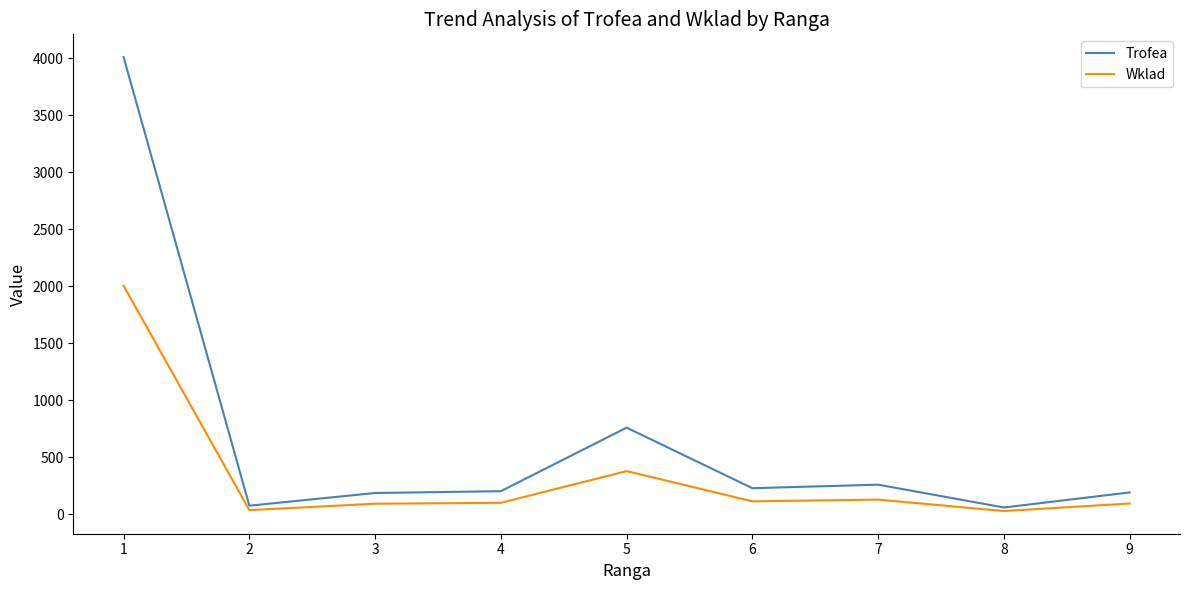

What is the maximum value for Wklad?

2005